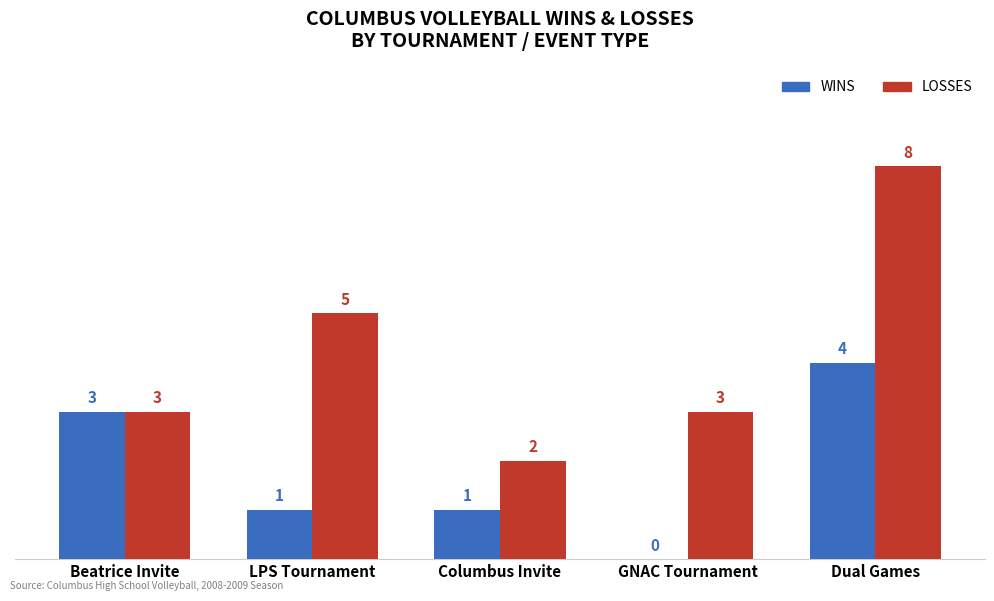

Reading left to right, list all the values displayed in this chart.

WINS: 3	1	1	0	4
LOSSES: 3	5	2	3	8